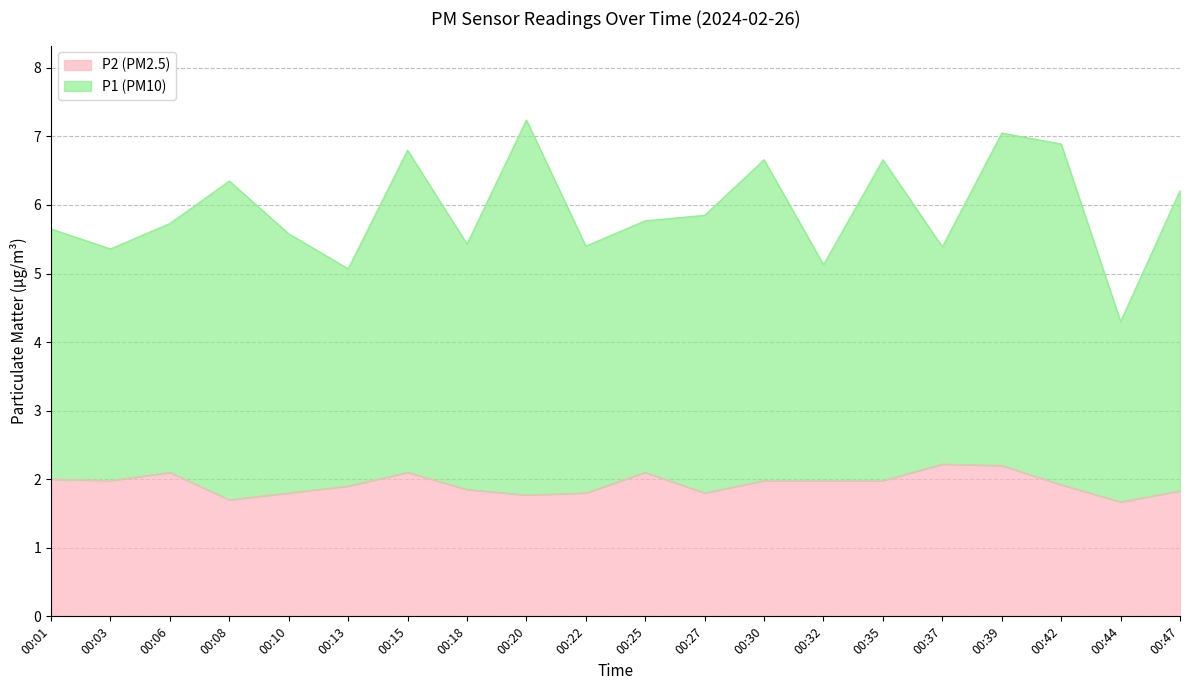

What is the average value?

1.9